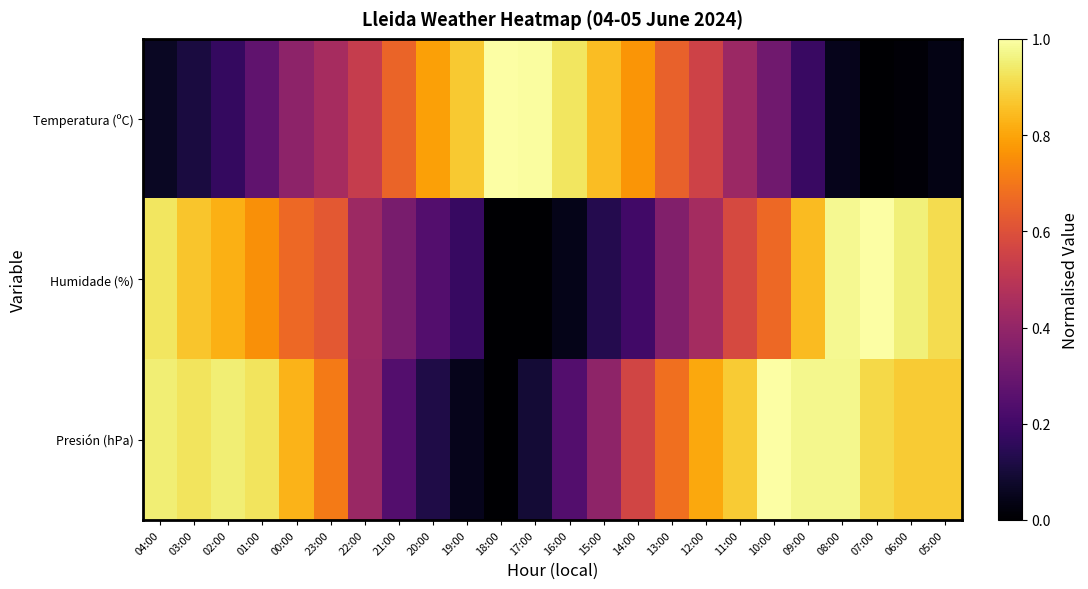

Which has a higher value, 11:00 or 16:00?

16:00